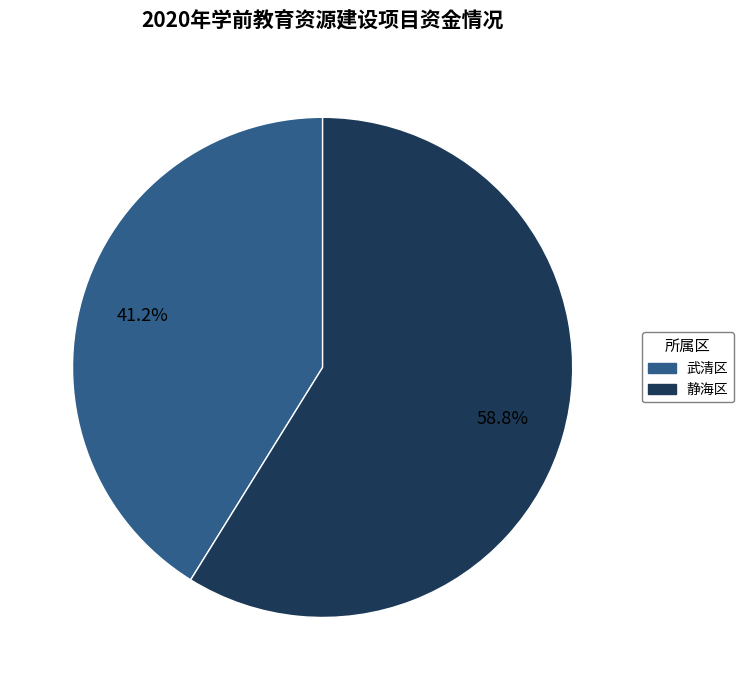

To the nearest percent, what is the difference between the 静海区 and 武清区 slice percentages?

18%